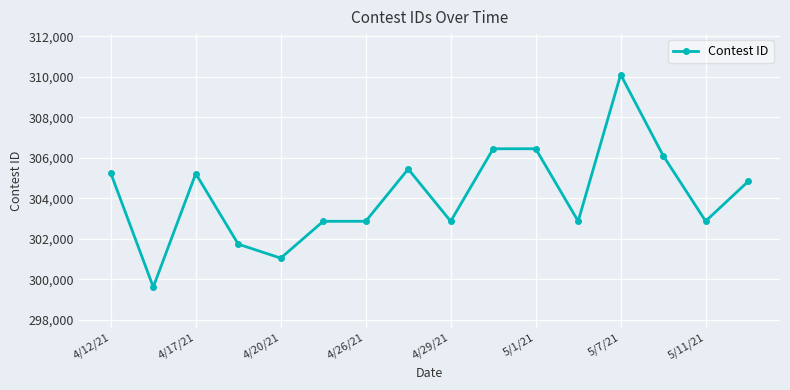

What is the difference between the second highest and second lowest values?

5402